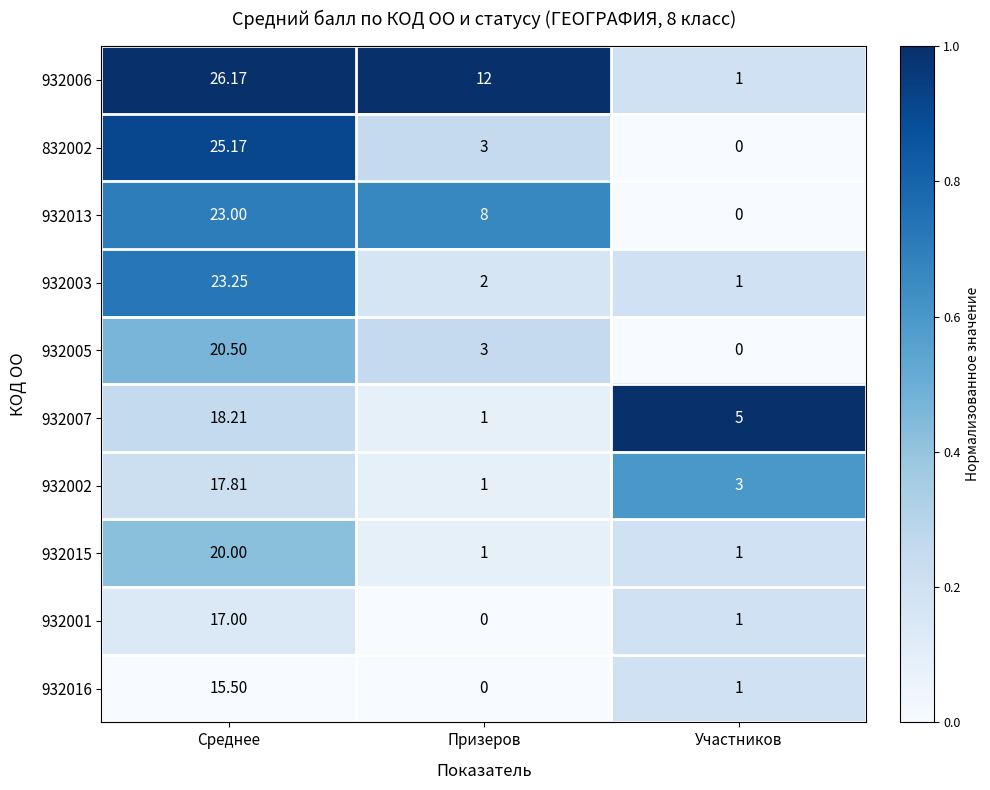

At which label does 932001 reach its minimum?

Призеров